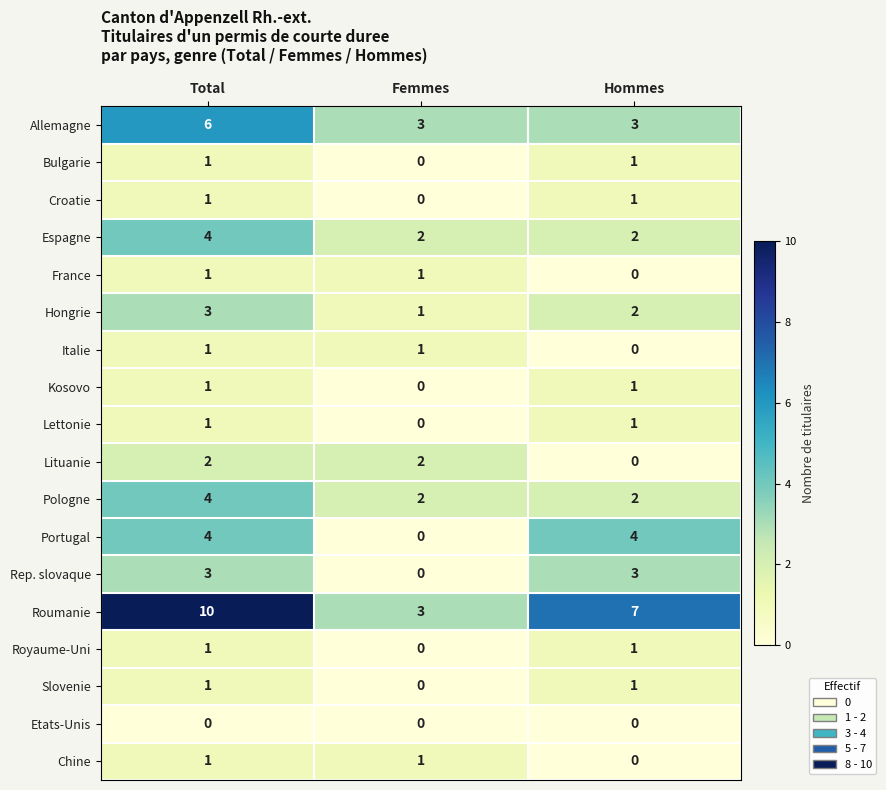

The value of Rep. slovaque at Hommes is 3. True or false?

True